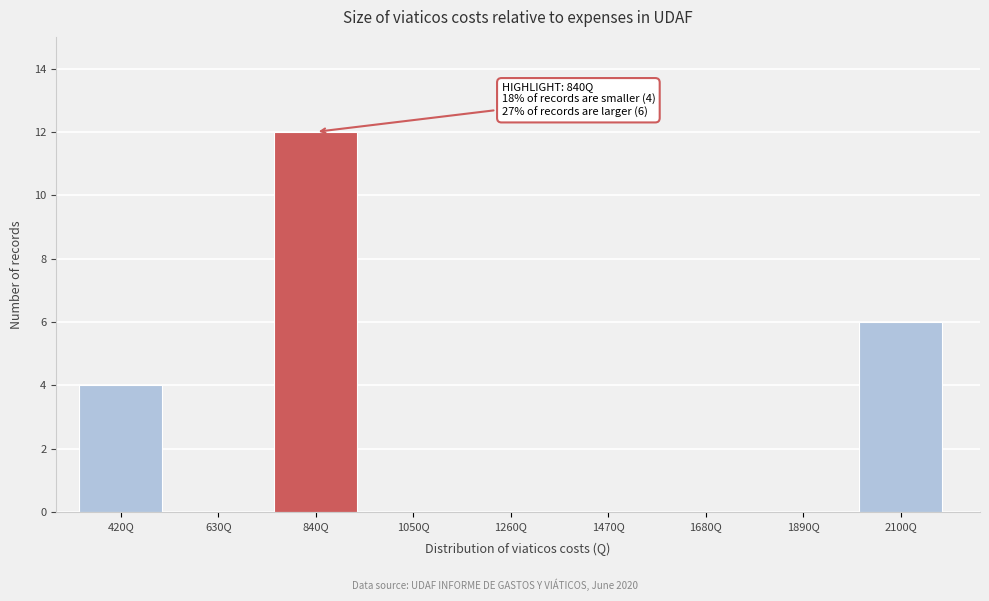

Reading left to right, extract all data points from this chart.

420Q=4	630Q=0	840Q=12	1050Q=0	1260Q=0	1470Q=0	1680Q=0	1890Q=0	2100Q=6